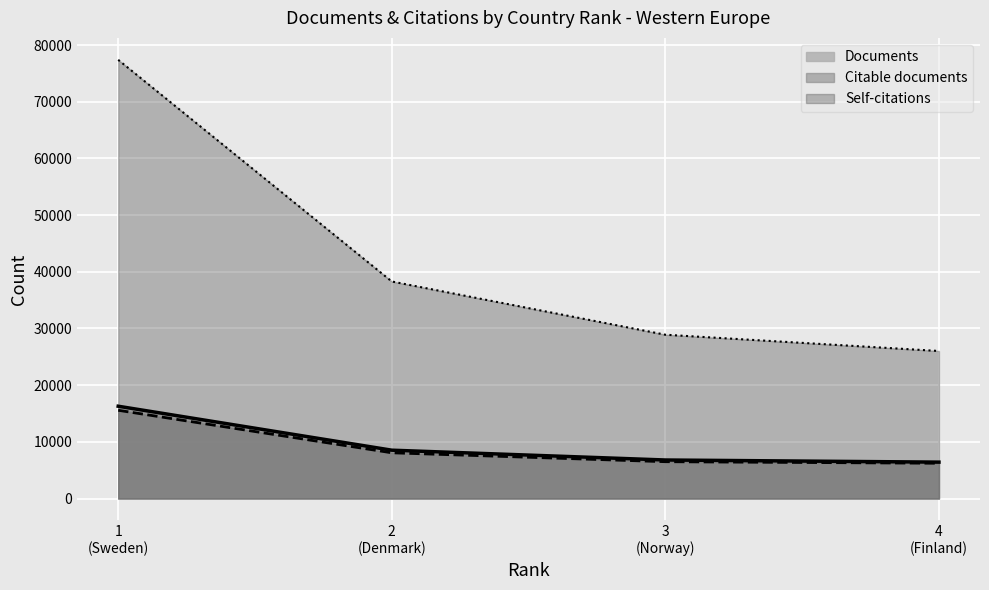

Which series has the largest total across all categories?

Self-citations